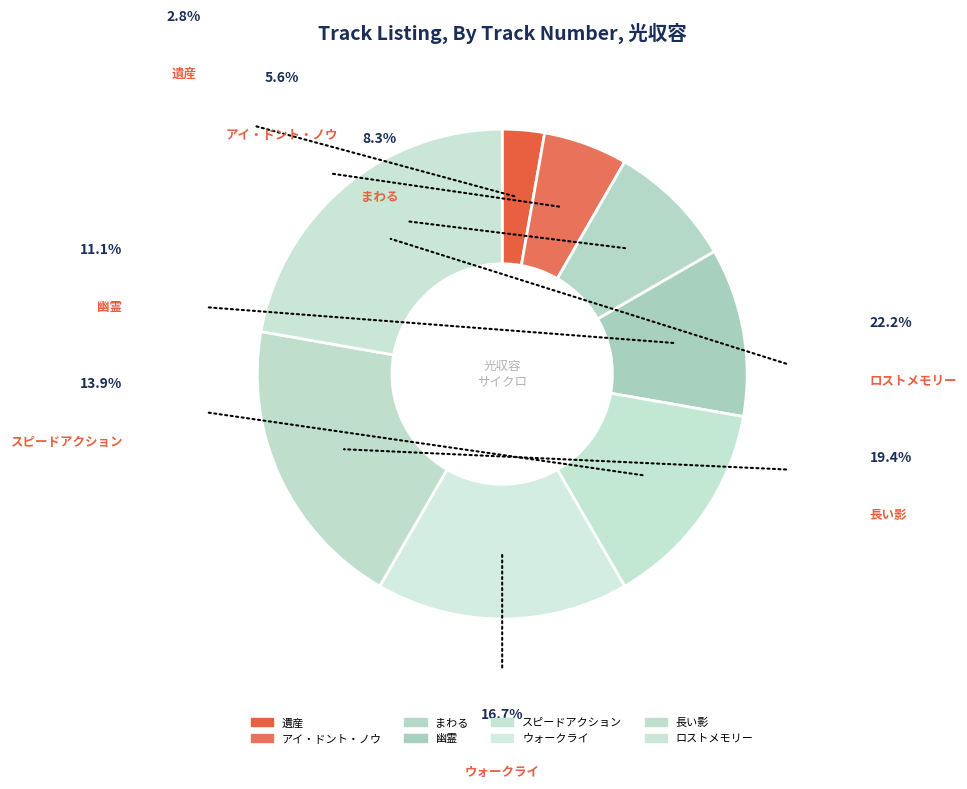

How much of the chart is everything except ロストメモリー?

77.8%